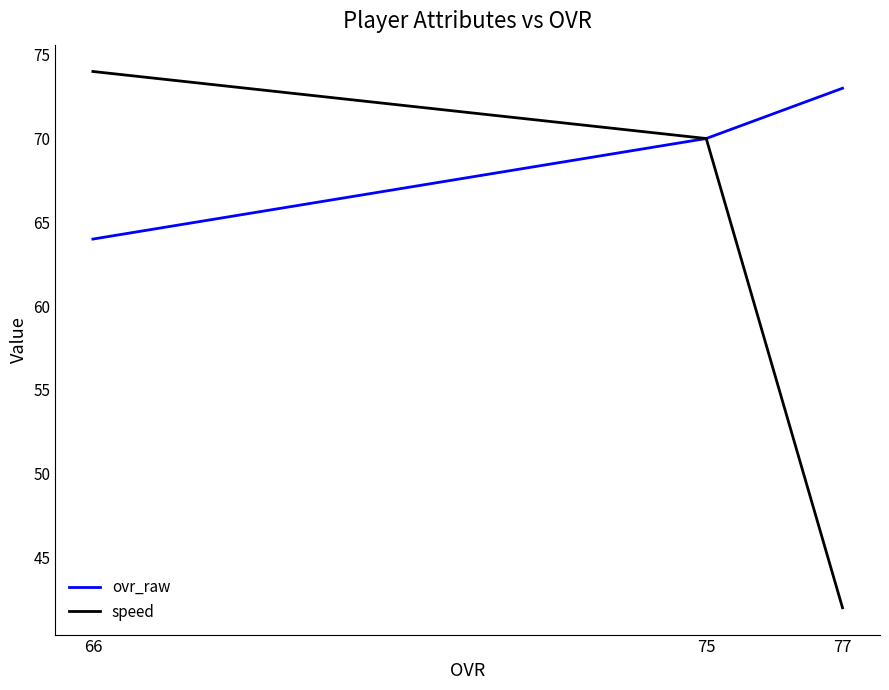

Which has a higher value, 77 or 66?

77